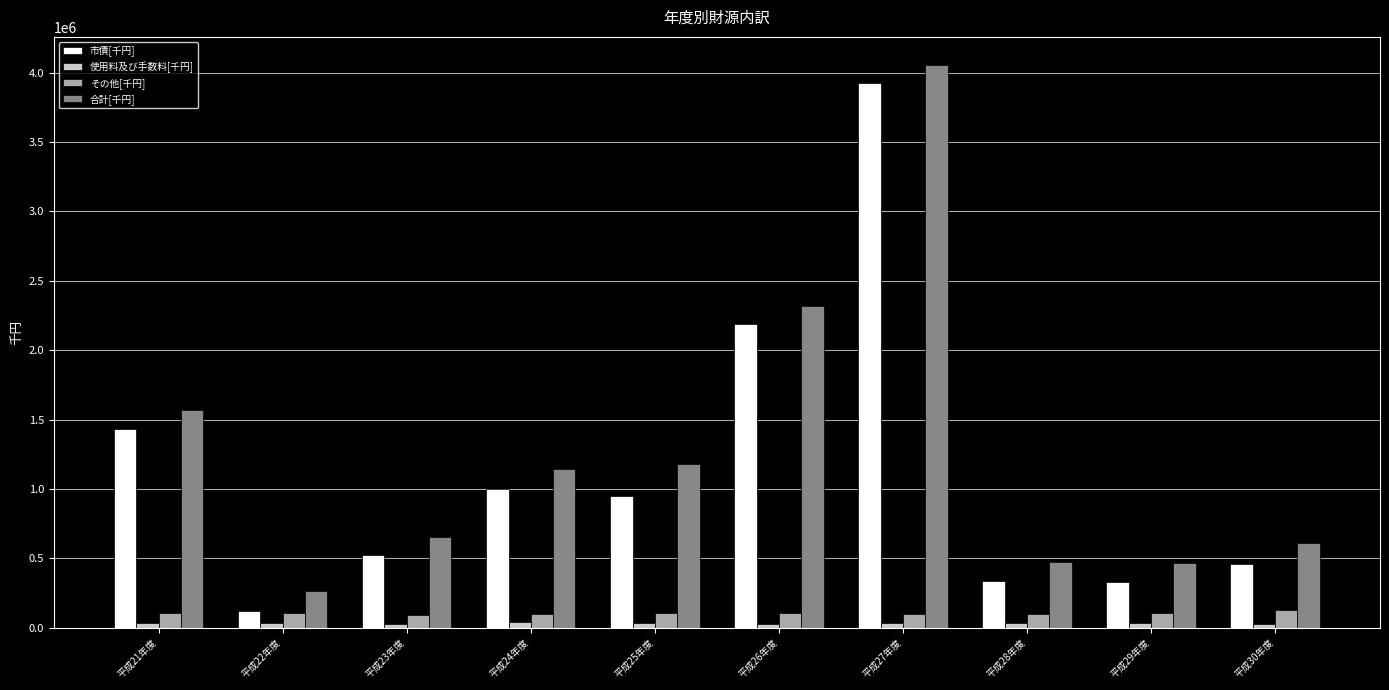

Which series changed the most between 平成25年度 and 平成28年度?

合計[千円]